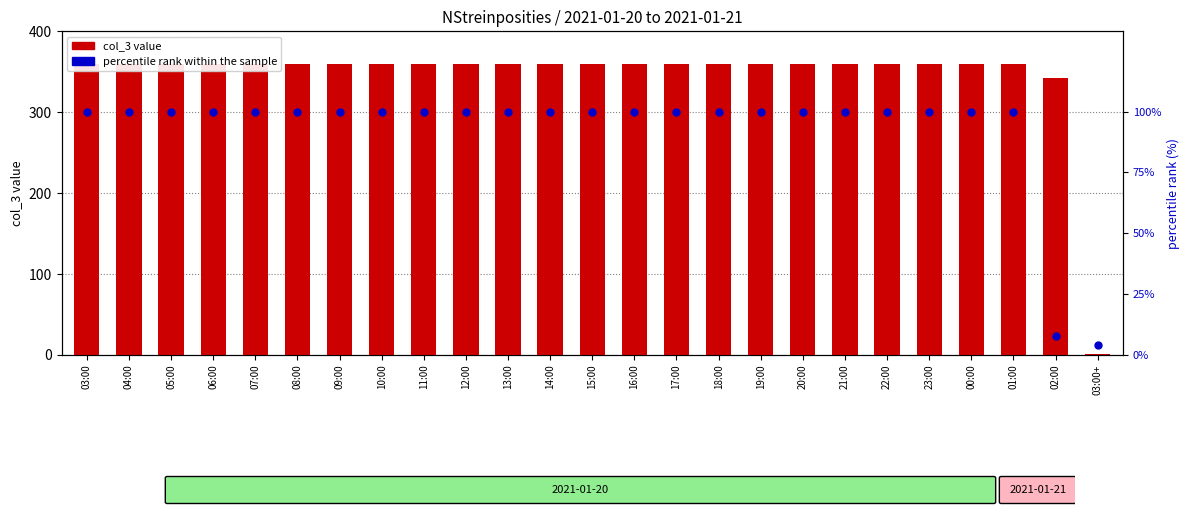

Which series reaches the minimum Y coordinate?

col_3 value